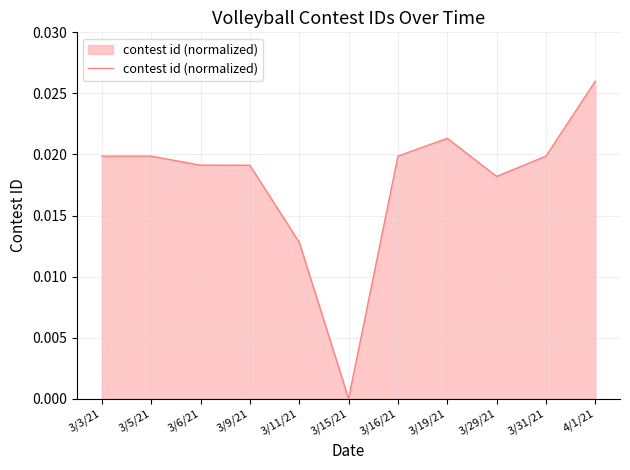

What position from the right is 3/29/21?

3